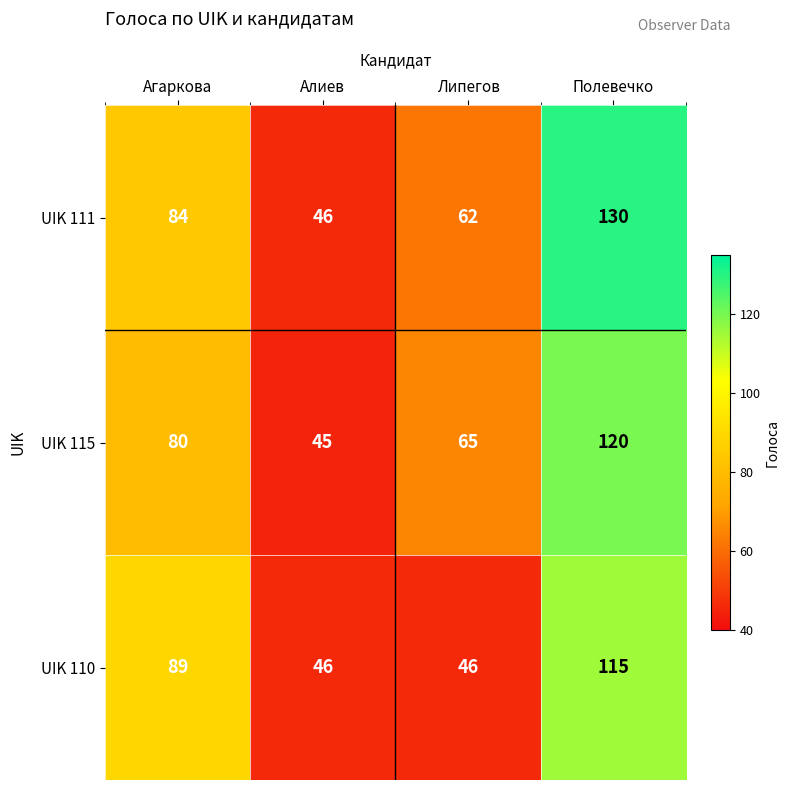

Where is UIK 110 nearest to the value 80?

Агаркова